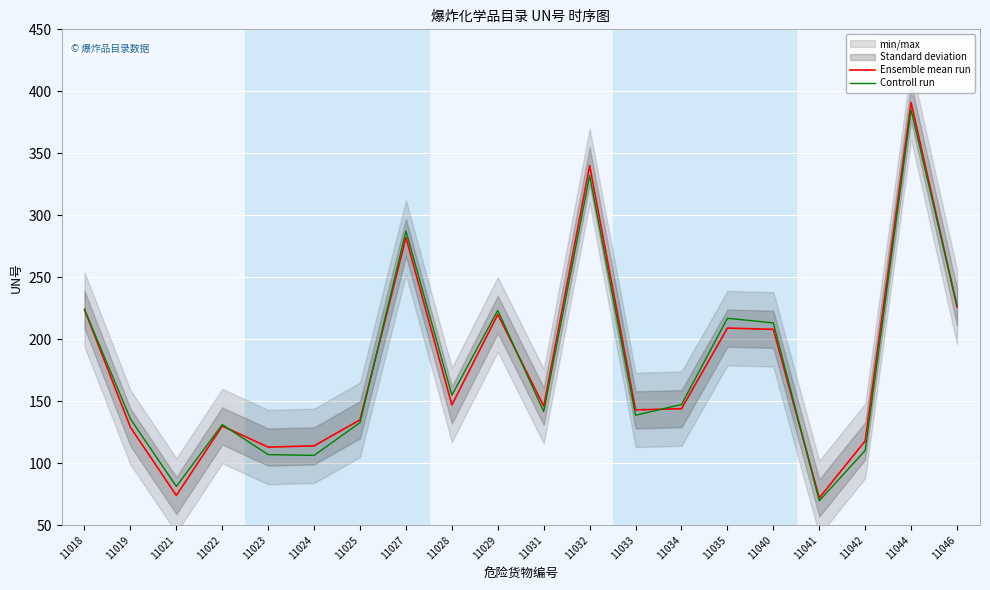

Which category has the lowest value across all series?

11041